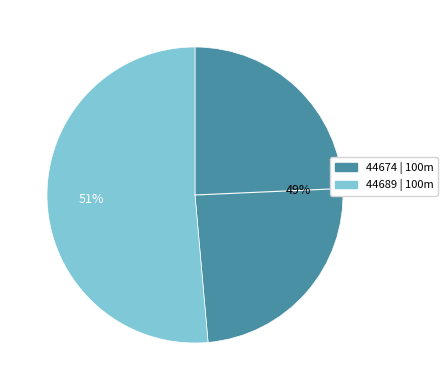

To the nearest percent, what is the average slice percentage?

50%